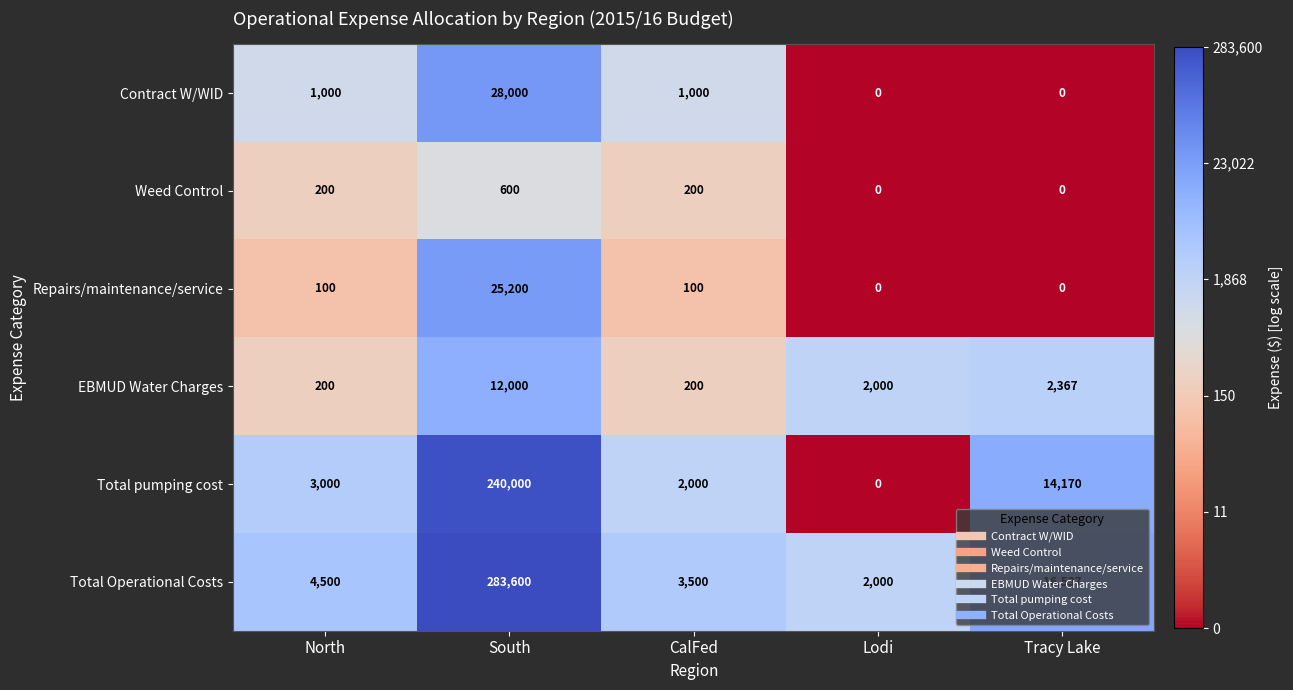

What is the total value across all series at North?

9000